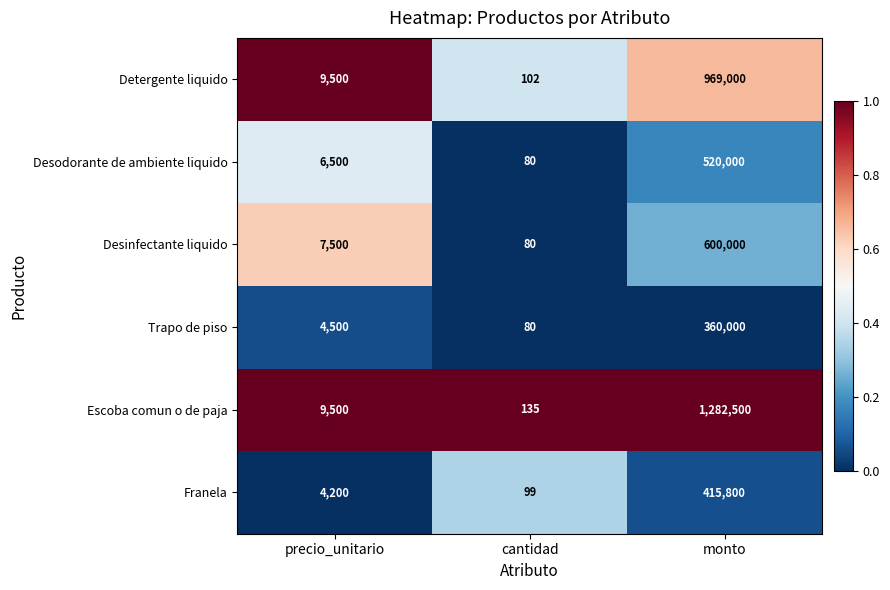

What is the greatest value displayed?

1282500